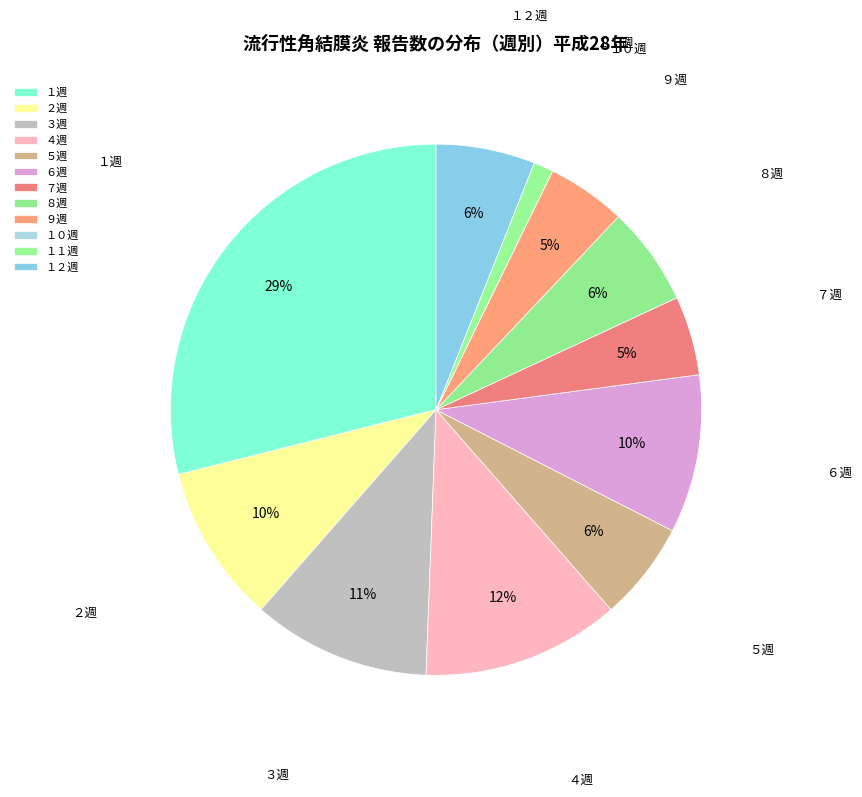

Is there a majority slice in this chart?

No